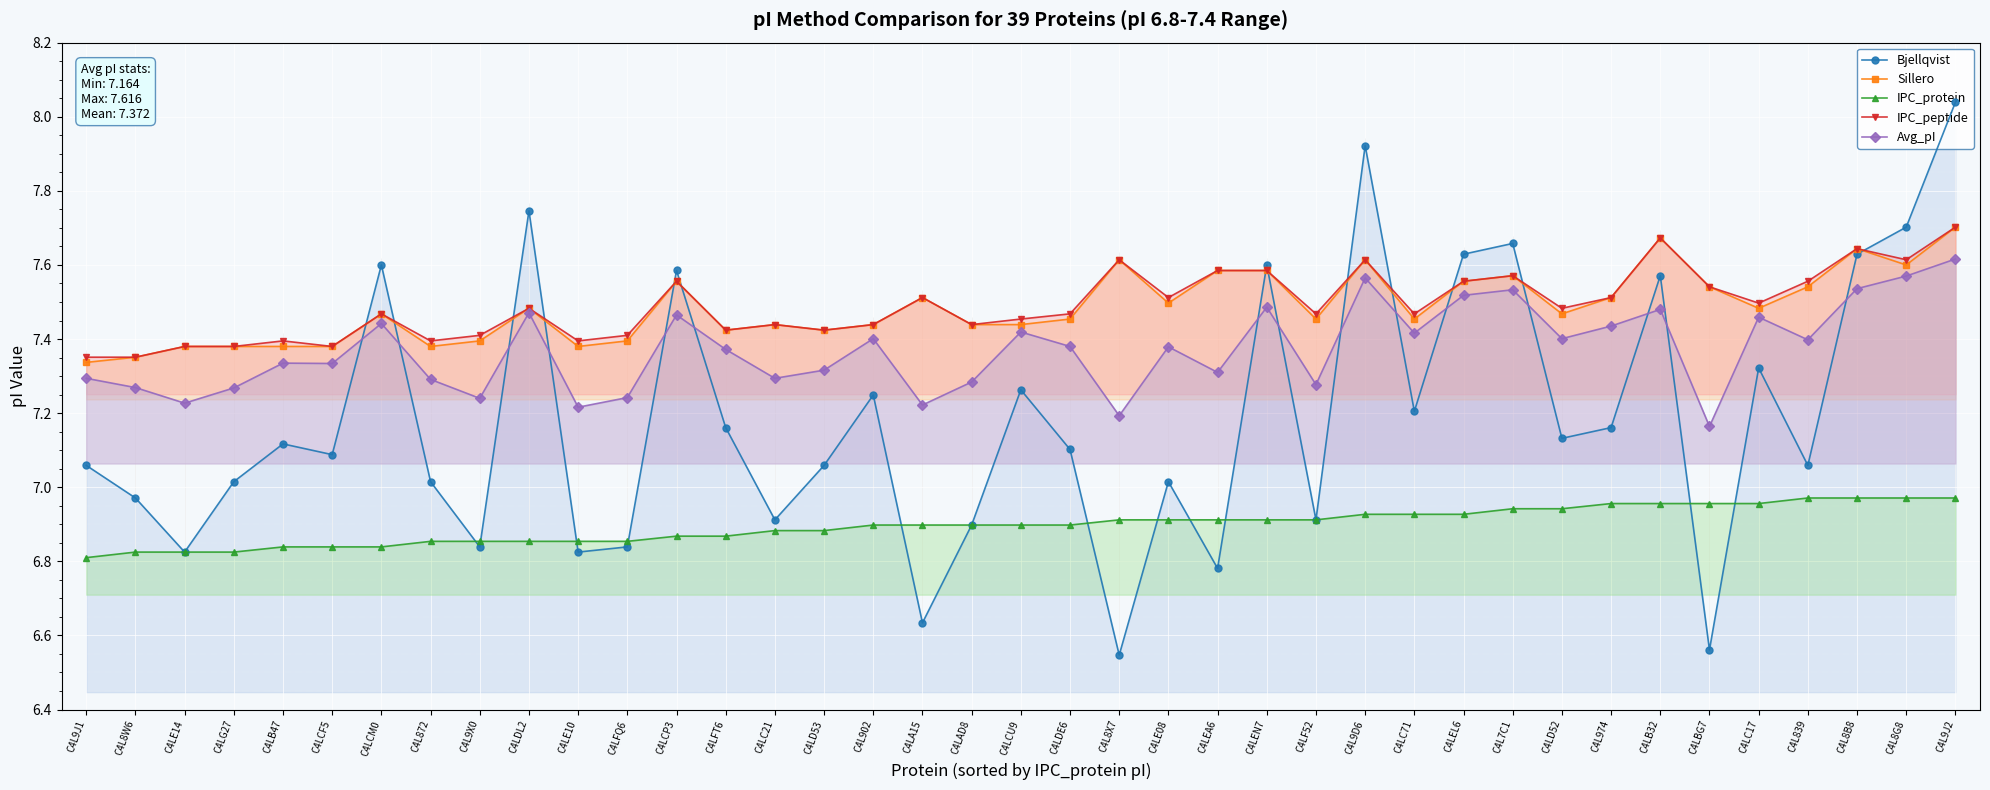

What is the label of the 33rd point from the left?

C4LB32